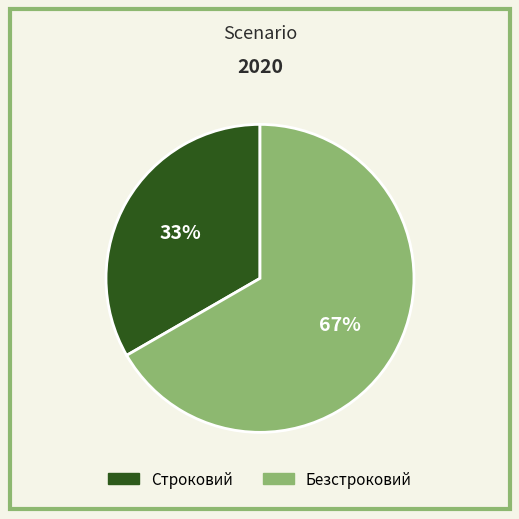

Which category has the smallest portion of the pie?

Строковий